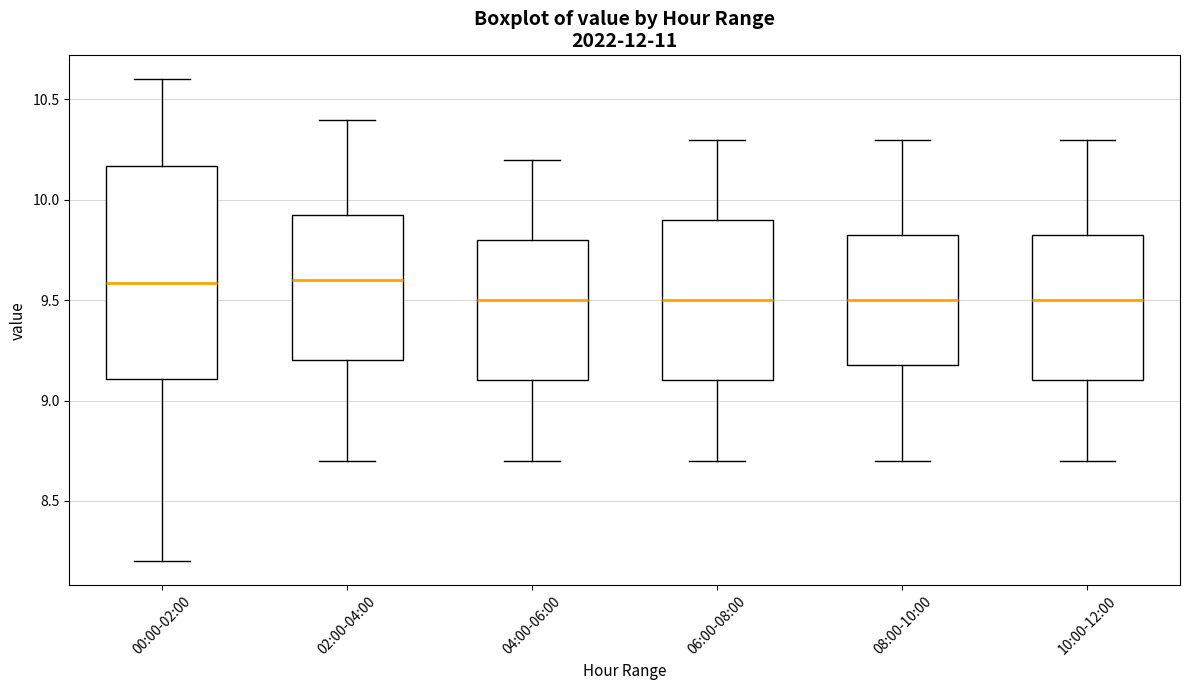

Reading left to right, transcribe this box plot: for each box, give where its median line is, the range the box spans, and where its two whiskers end, as read against the y-axis. The values are not printed on the chart, so give them approximately, as read against the axis.

00:00-02:00: median 9.60, box 9.10 to 10.15, whiskers 8.20 to 10.60
02:00-04:00: median 9.60, box 9.20 to 9.95, whiskers 8.70 to 10.40
04:00-06:00: median 9.50, box 9.10 to 9.80, whiskers 8.70 to 10.20
06:00-08:00: median 9.50, box 9.10 to 9.90, whiskers 8.70 to 10.30
08:00-10:00: median 9.50, box 9.20 to 9.85, whiskers 8.70 to 10.30
10:00-12:00: median 9.50, box 9.10 to 9.85, whiskers 8.70 to 10.30